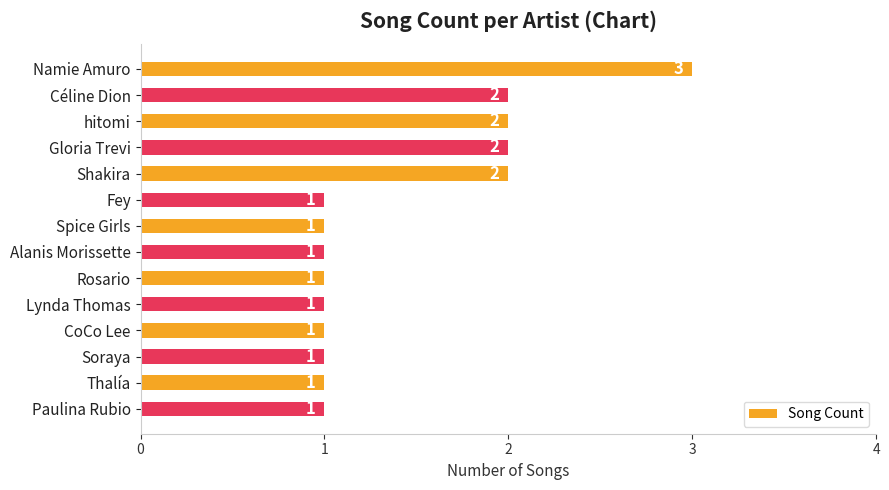

True or false: the data shows 0 at Spice Girls.

False